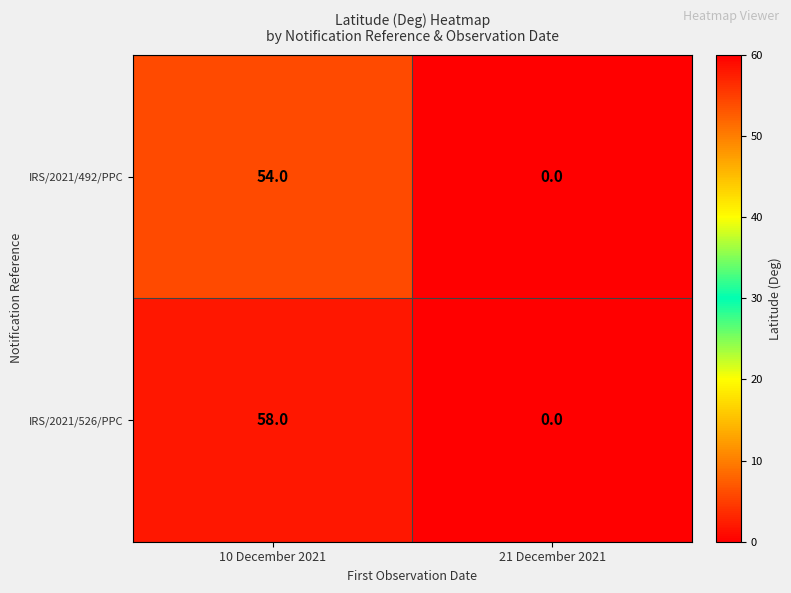

At which category does the chart reach its peak across all series?

10 December 2021